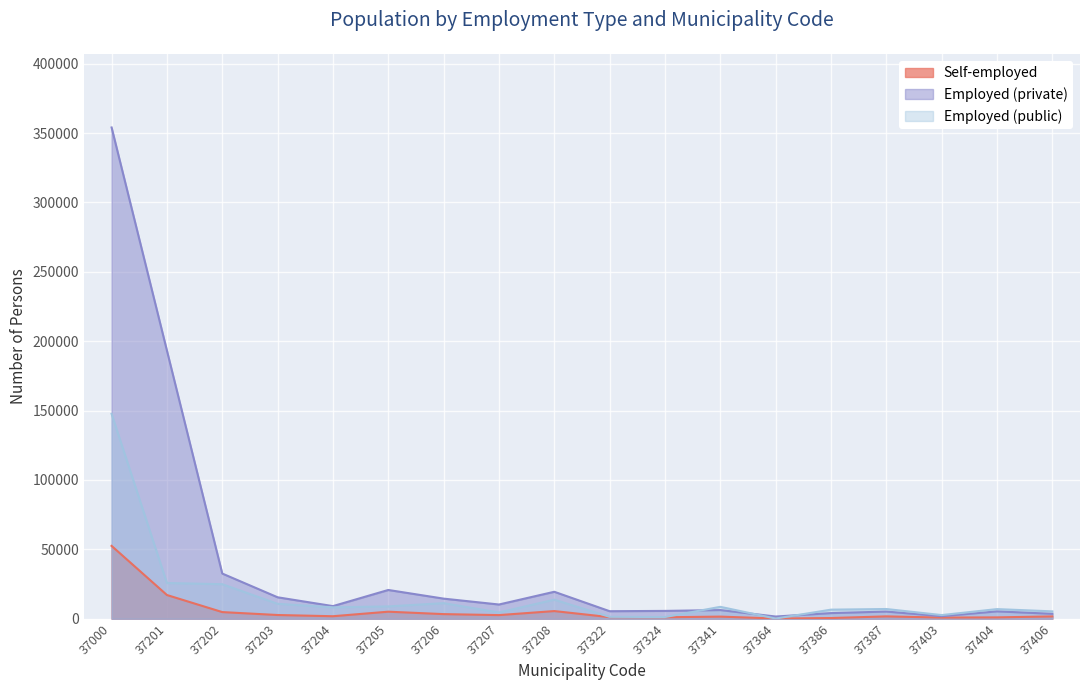

Which category has the lowest value in the Self-employed series?

37364